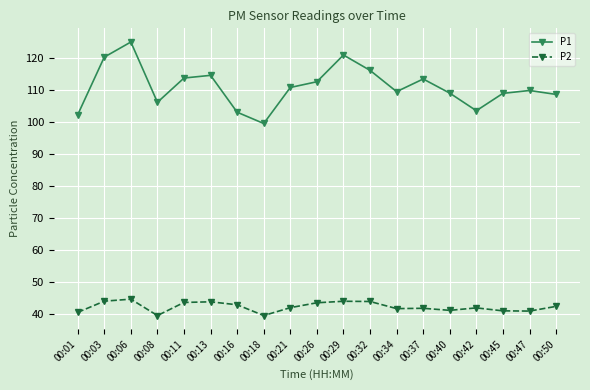

True or false: P1 and P2 intersect in this chart.

False